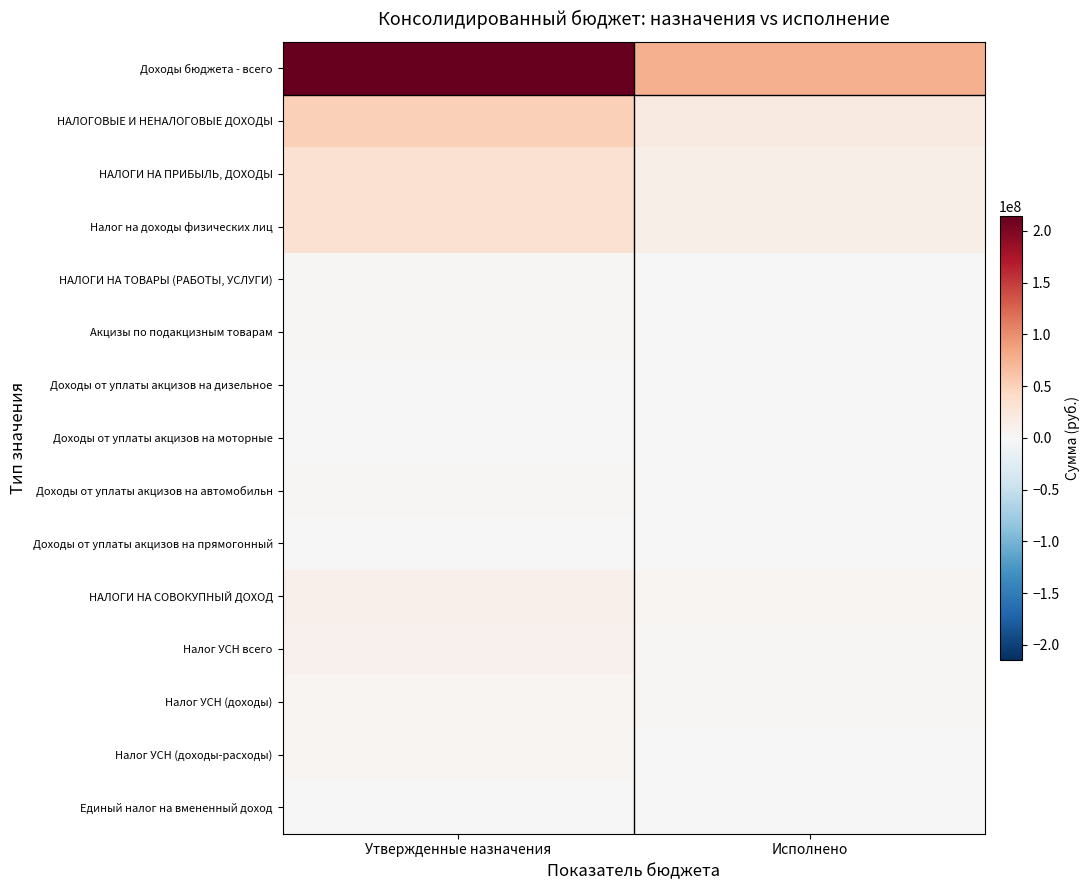

Count the number of categories in the chart.

2